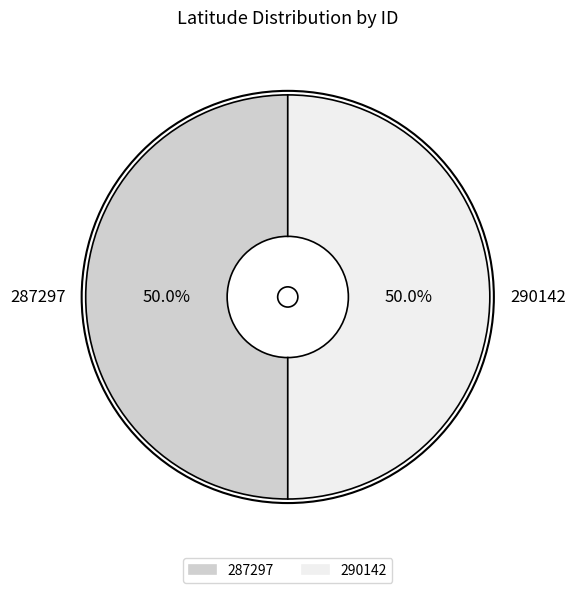

Approximately how many times larger is the value at 287297 compared to 290142?

1.0